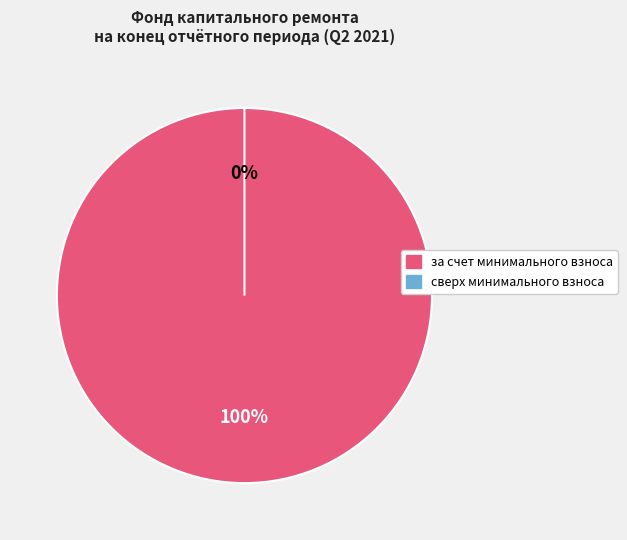

How many slices are in this pie chart?

2